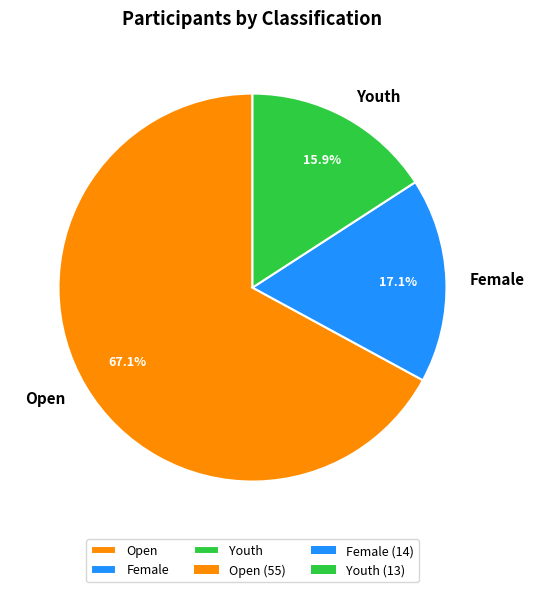

Which category has the biggest portion of the pie?

Open